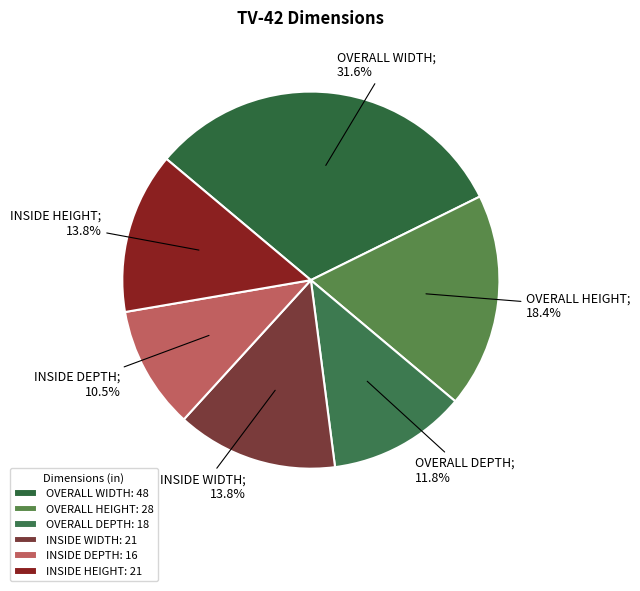

True or false: OVERALL HEIGHT accounts for 25% of the total.

False